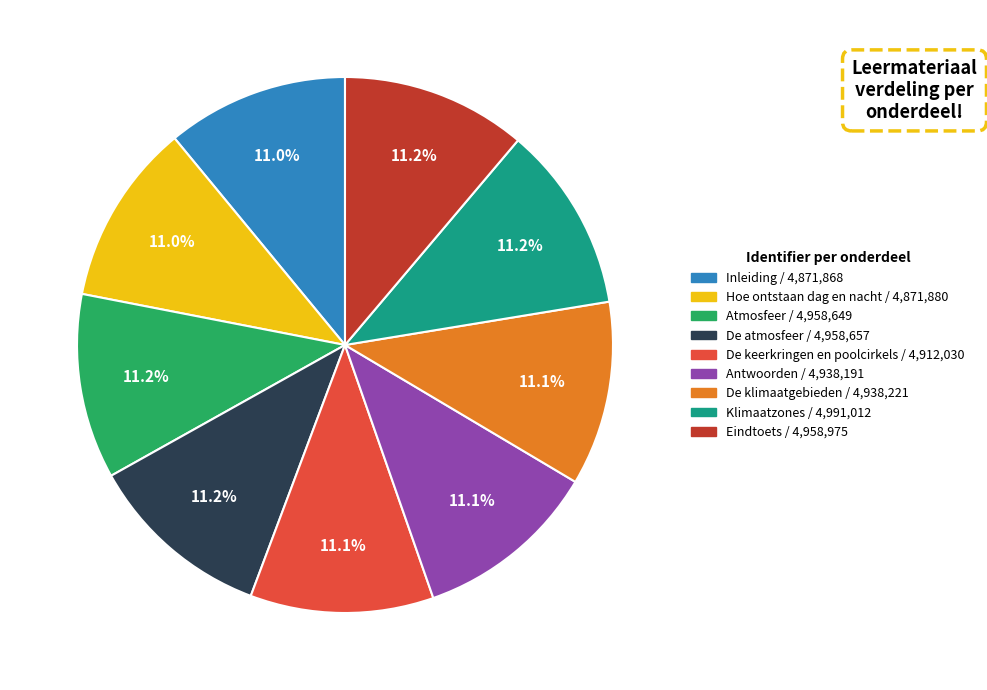

Does any single category account for the majority?

No